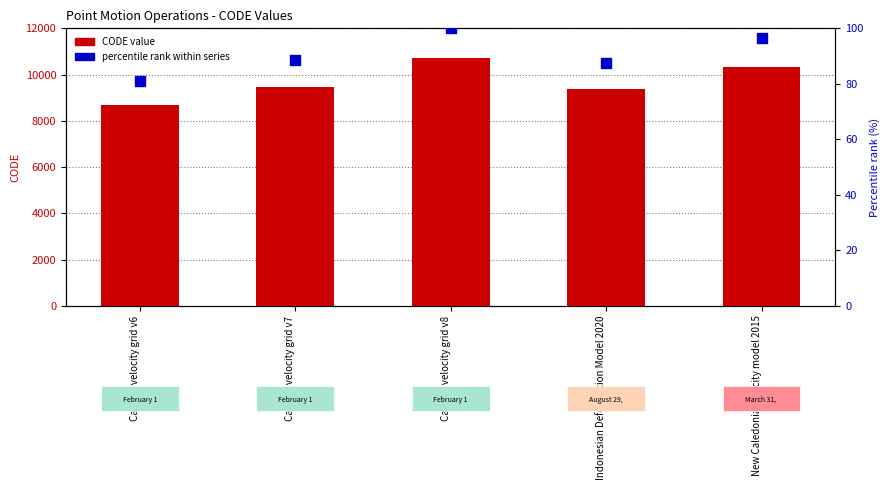

Which series has the largest total across all categories?

CODE value